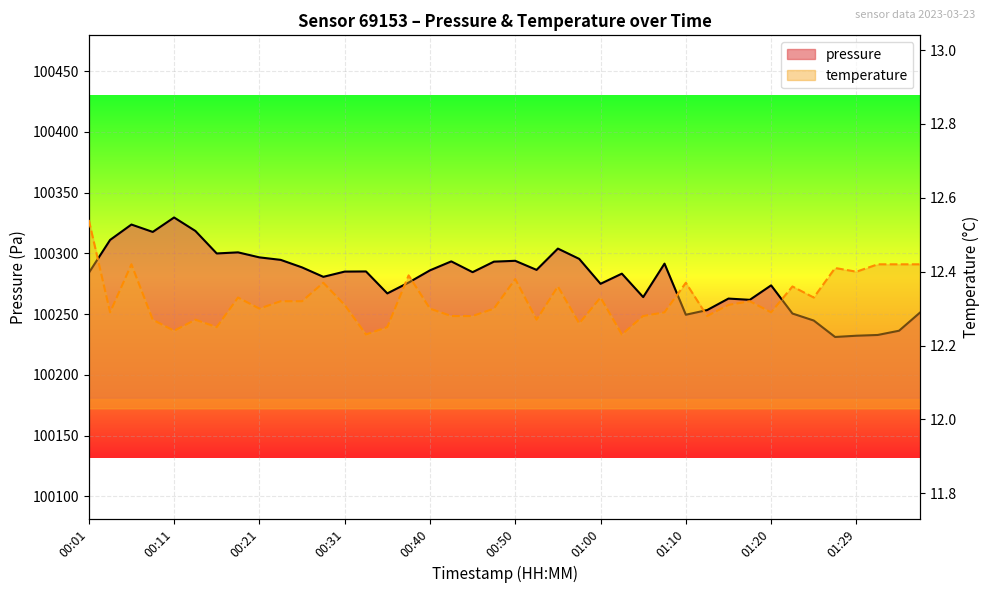

True or false: temperature has more than 0 points higher than both neighbors.

True